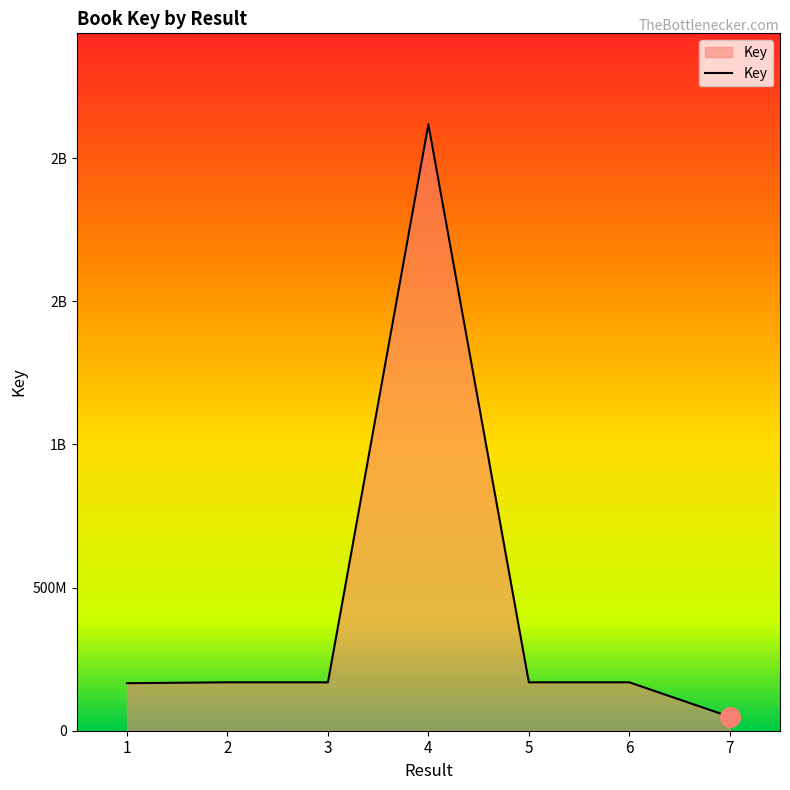

Between 2 and 6, which is larger?

2